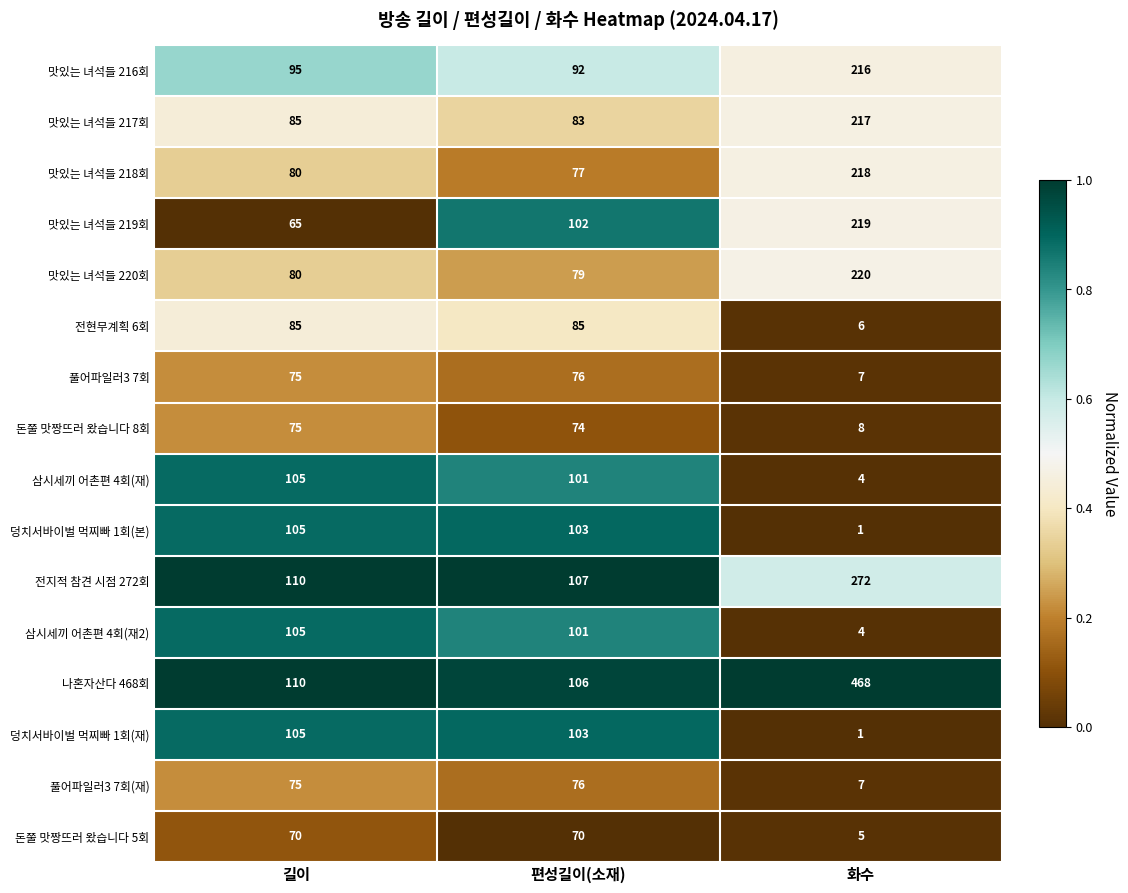

At which category does the chart reach its minimum across all series?

화수